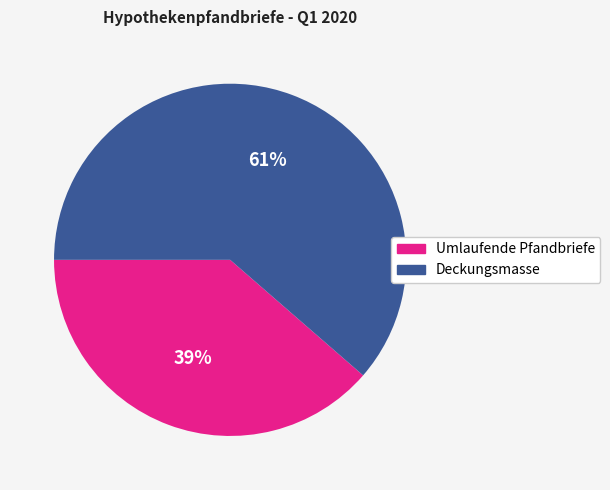

Which category has the biggest portion of the pie?

Deckungsmasse